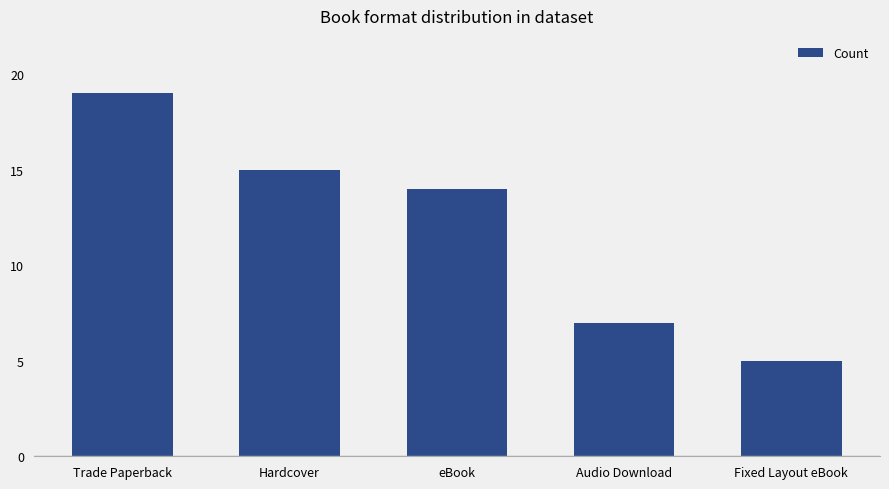

What is the label of the 1st bar from the right?

Fixed Layout eBook